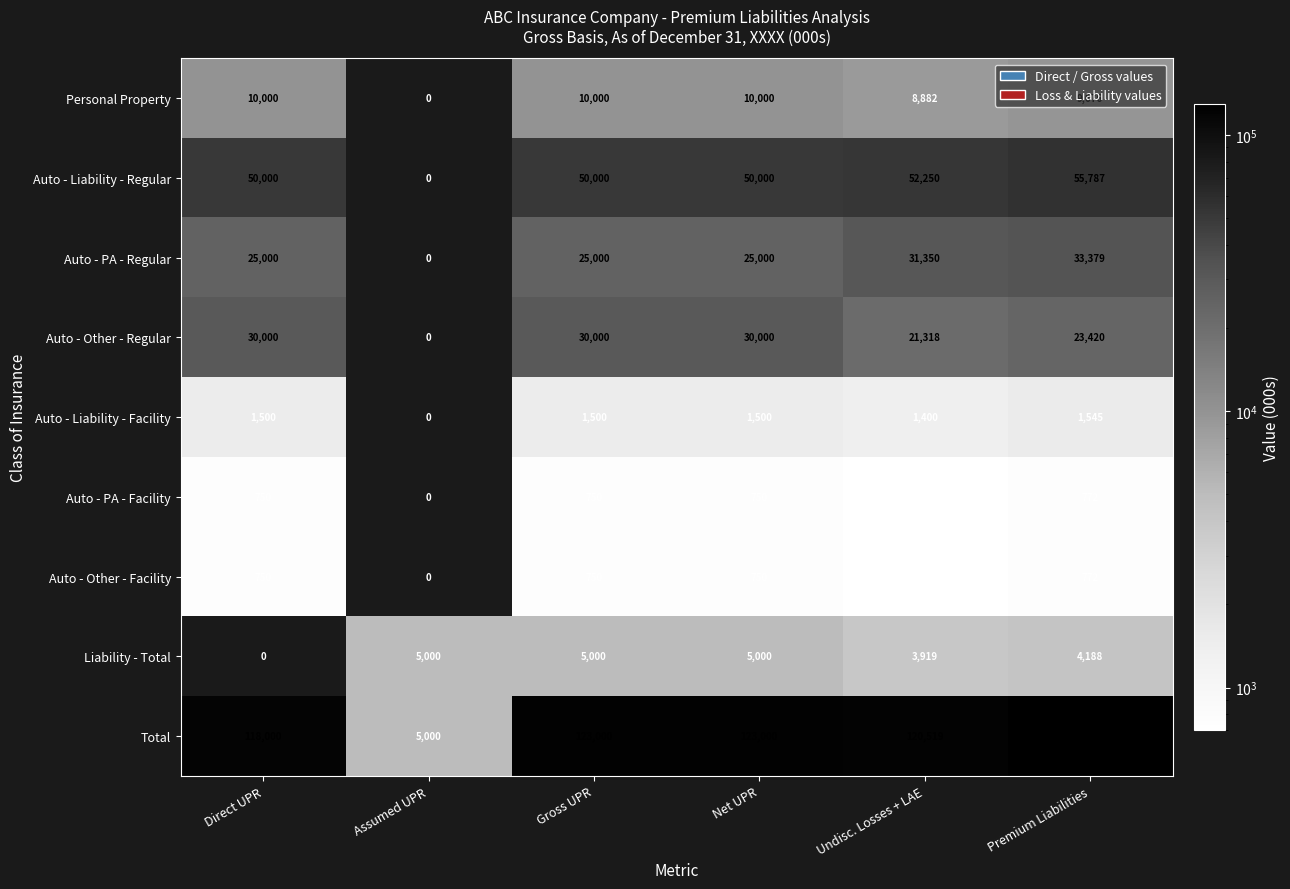

How many series are shown in this chart?

9